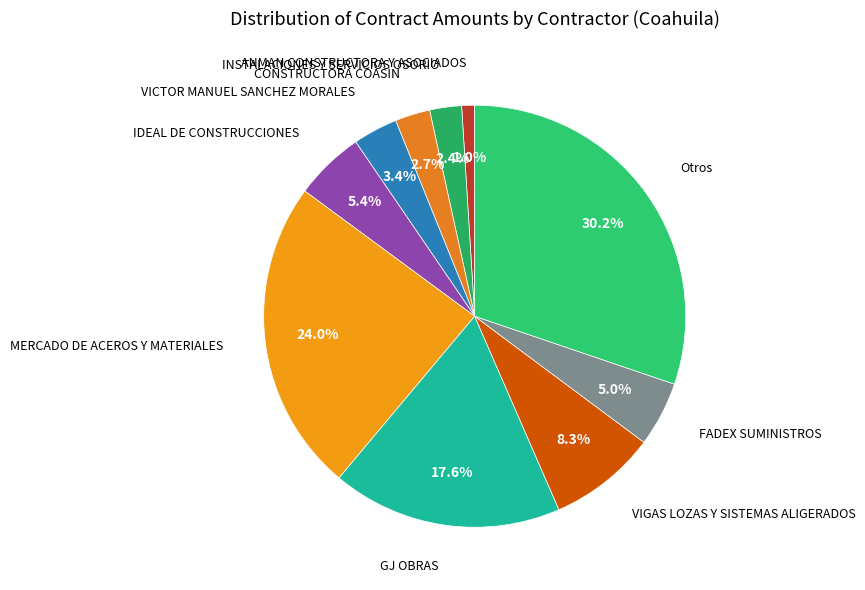

Does any single category account for the majority?

No